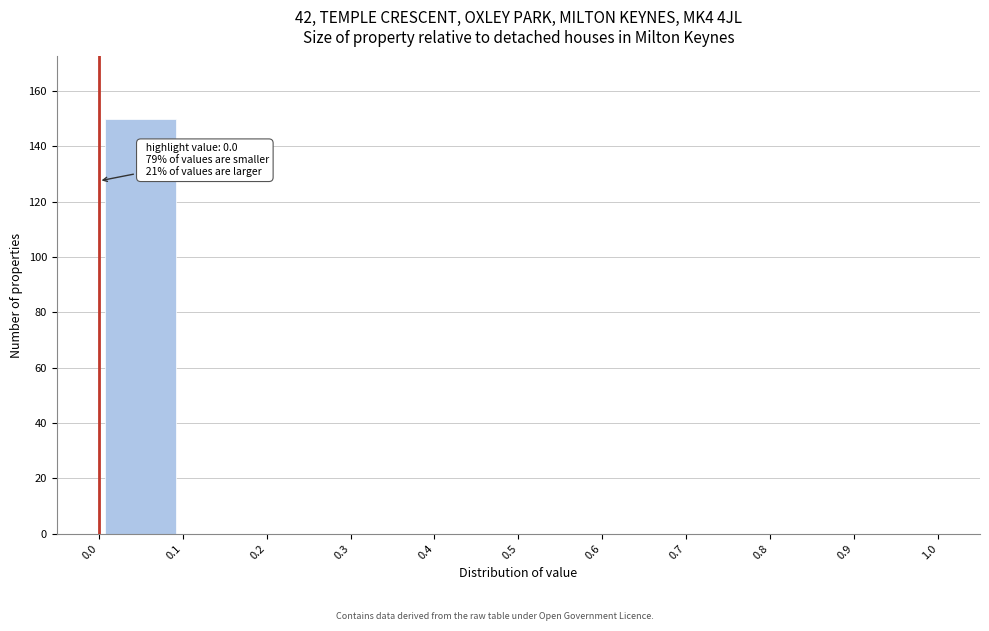

Over which range of the x-axis is the bar tallest?

0.0 to 0.1